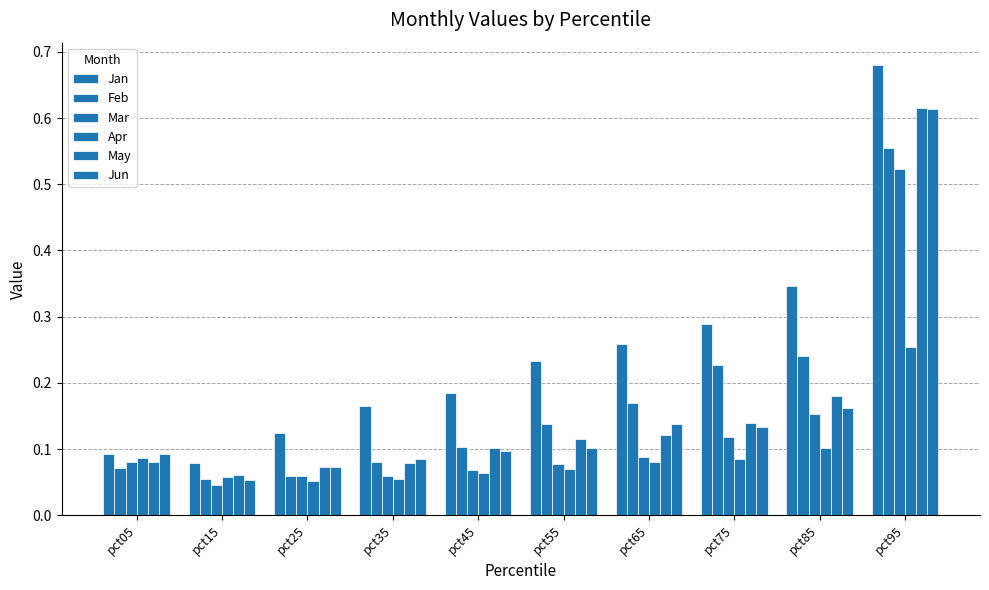

The value of Feb at pct95 is 0.2. True or false?

False